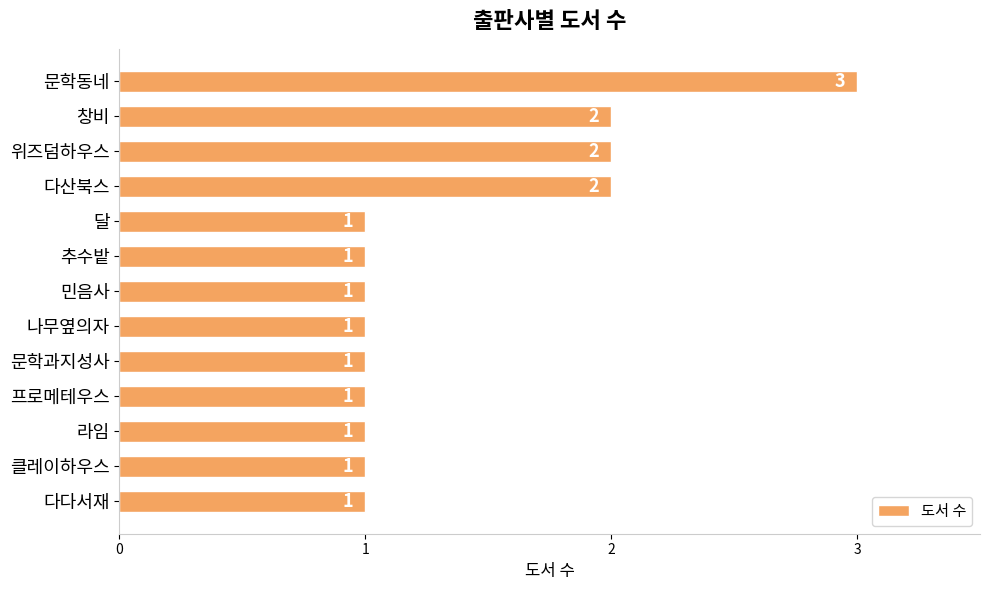

True or false: the data shows 3 at 다산북스.

False